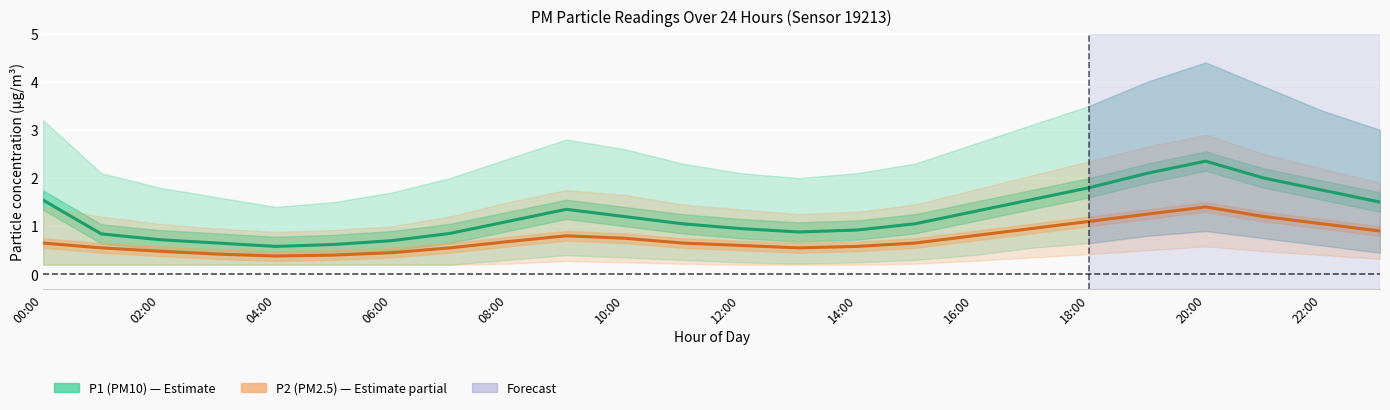

Which series has the widest spread of values?

P1 (PM10)